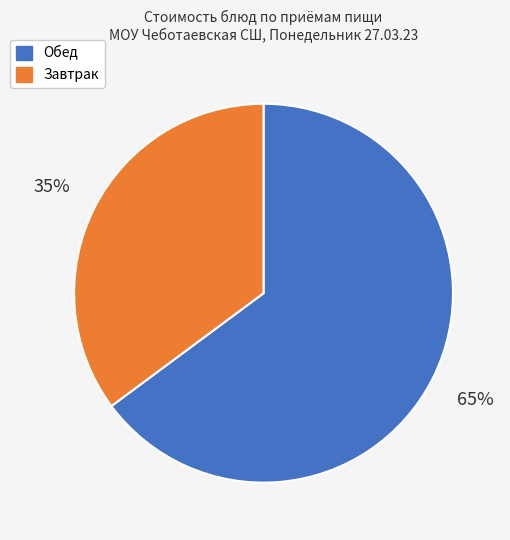

The Обед slice represents 65% of the pie. True or false?

True